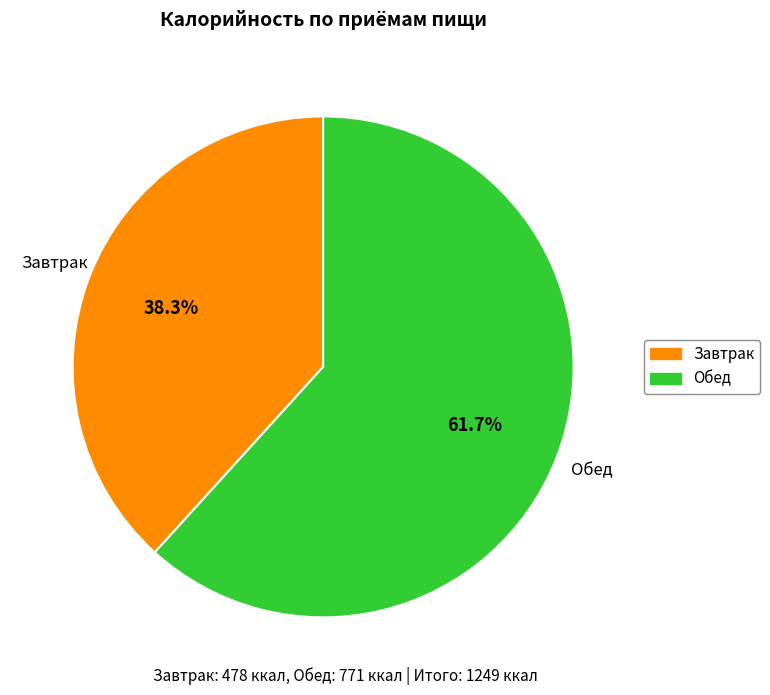

What percentage is the Завтрак slice, to the nearest percent?

38%